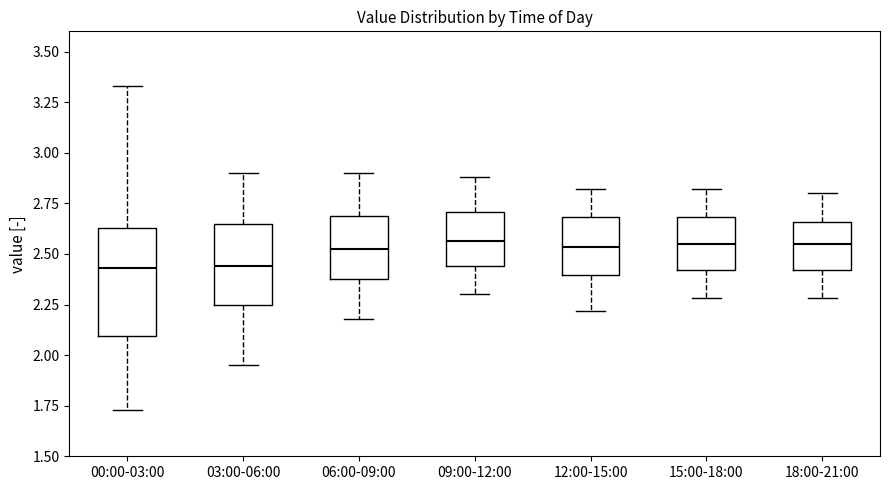

Reading left to right, transcribe this box plot: for each box, give where its median line is, the range the box spans, and where its two whiskers end, as read against the y-axis. The values are not printed on the chart, so give them approximately, as read against the axis.

00:00-03:00: median 2.45, box 2.10 to 2.65, whiskers 1.75 to 3.35
03:00-06:00: median 2.45, box 2.25 to 2.65, whiskers 1.95 to 2.90
06:00-09:00: median 2.55, box 2.40 to 2.70, whiskers 2.20 to 2.90
09:00-12:00: median 2.55, box 2.45 to 2.70, whiskers 2.30 to 2.90
12:00-15:00: median 2.55, box 2.40 to 2.70, whiskers 2.20 to 2.80
15:00-18:00: median 2.55, box 2.40 to 2.70, whiskers 2.30 to 2.80
18:00-21:00: median 2.55, box 2.40 to 2.65, whiskers 2.30 to 2.80